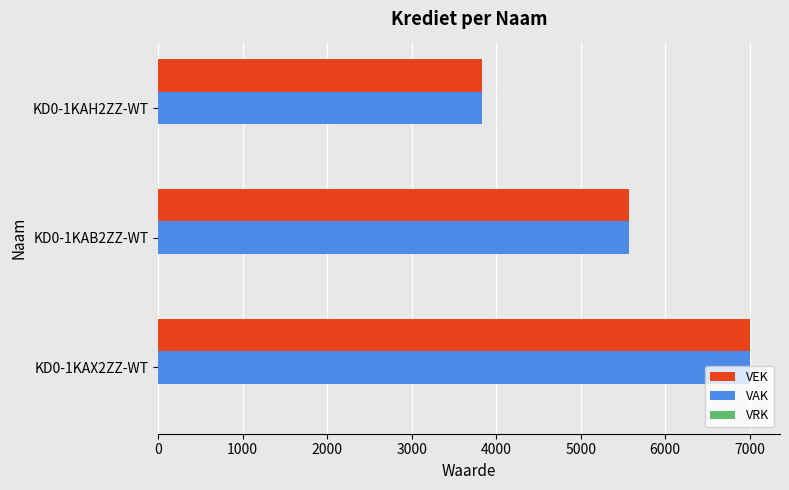

Rank the categories by VAK value from highest to lowest.

KD0-1KAX2ZZ-WT, KD0-1KAB2ZZ-WT, KD0-1KAH2ZZ-WT